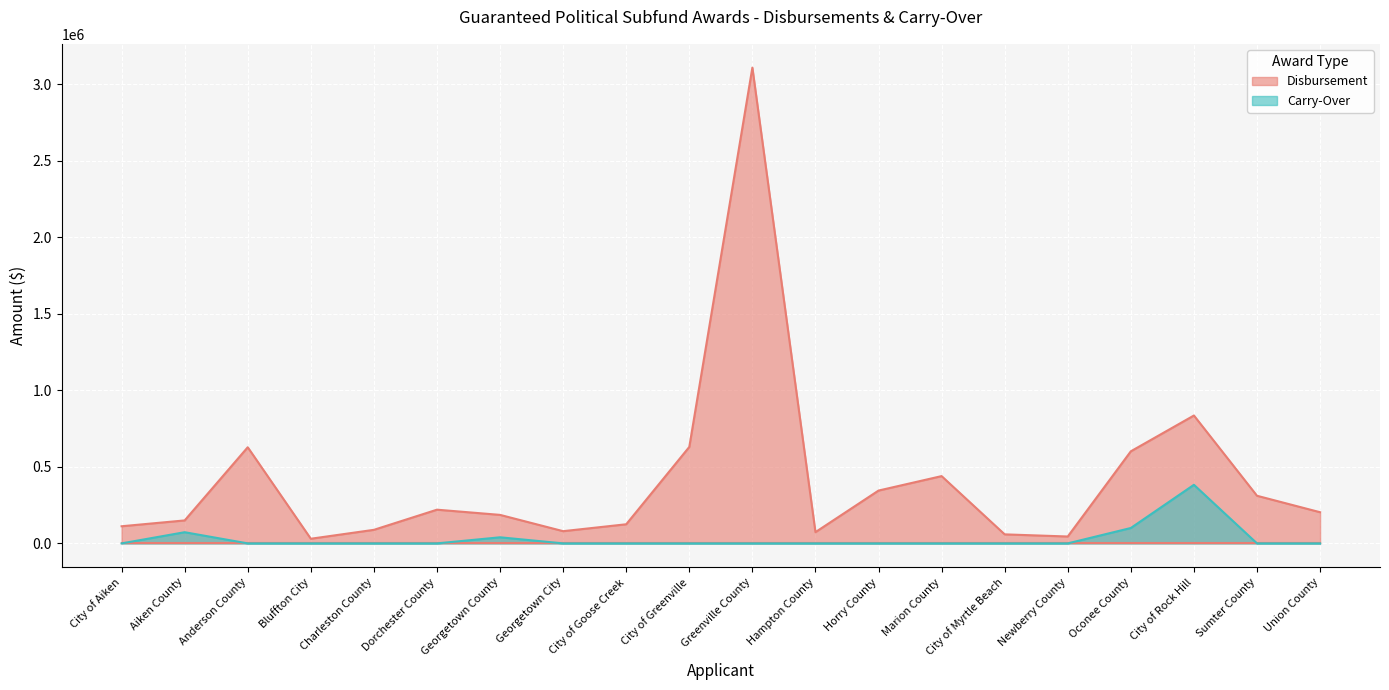

What is the maximum value shown in the chart?

3110151.2